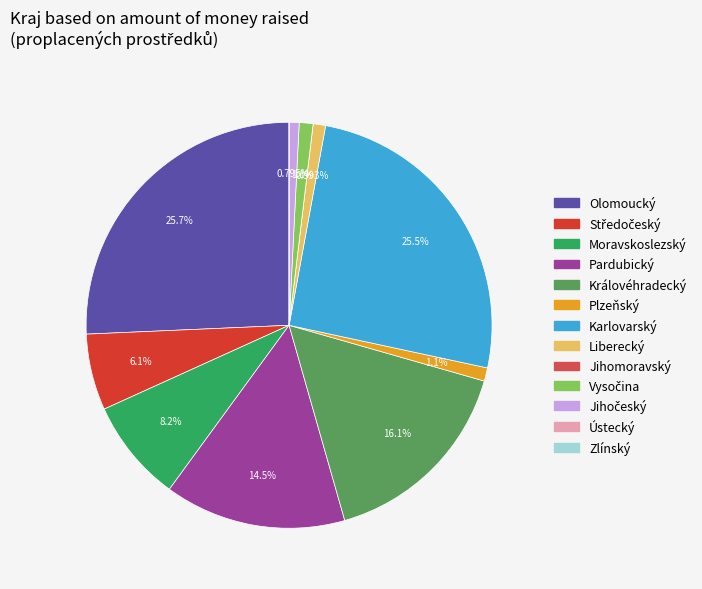

The Moravskoslezský slice represents 18% of the pie. True or false?

False